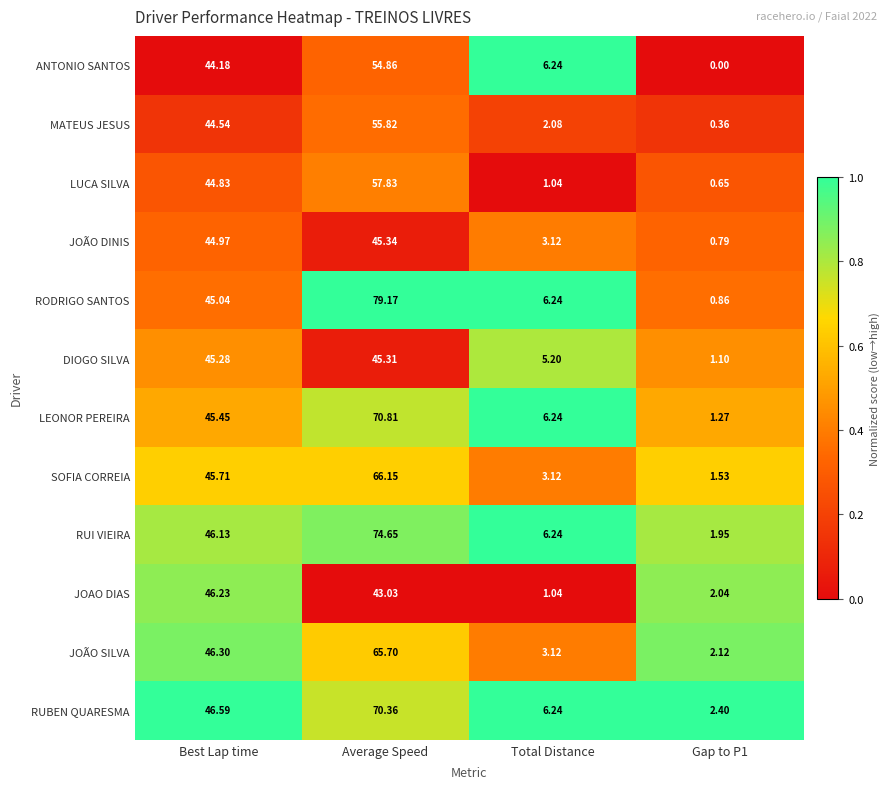

List the series in order of their peak value, highest first.

RODRIGO SANTOS, RUI VIEIRA, LEONOR PEREIRA, RUBEN QUARESMA, SOFIA CORREIA, JOÃO SILVA, LUCA SILVA, MATEUS JESUS, ANTONIO SANTOS, JOAO DIAS, JOÃO DINIS, DIOGO SILVA